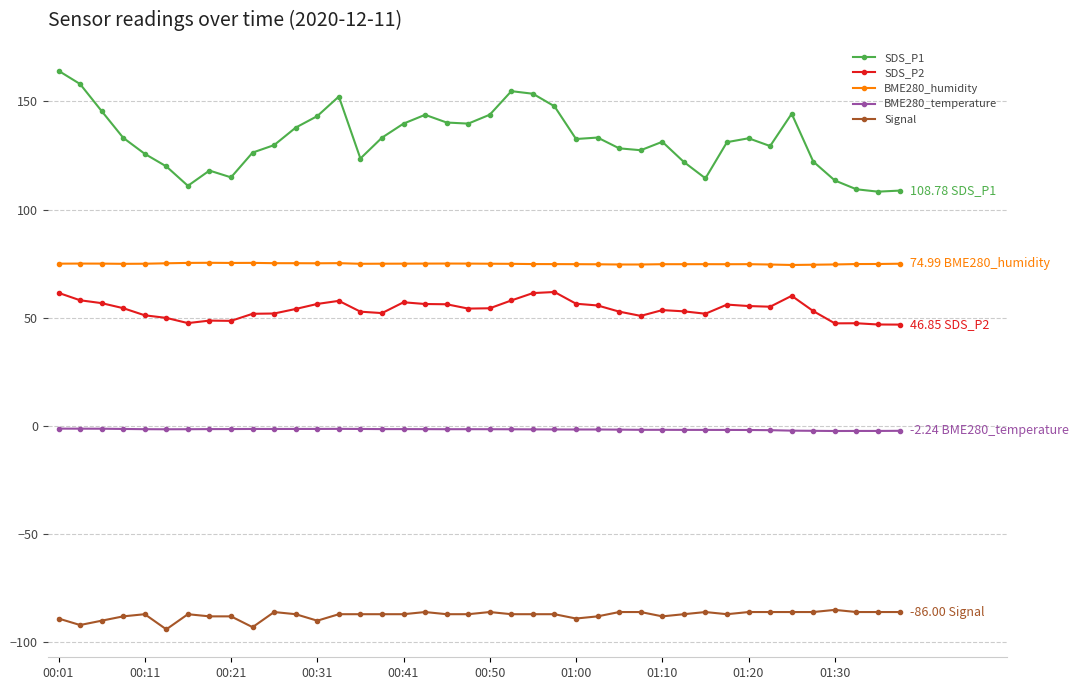

True or false: Signal and SDS_P2 intersect in this chart.

False